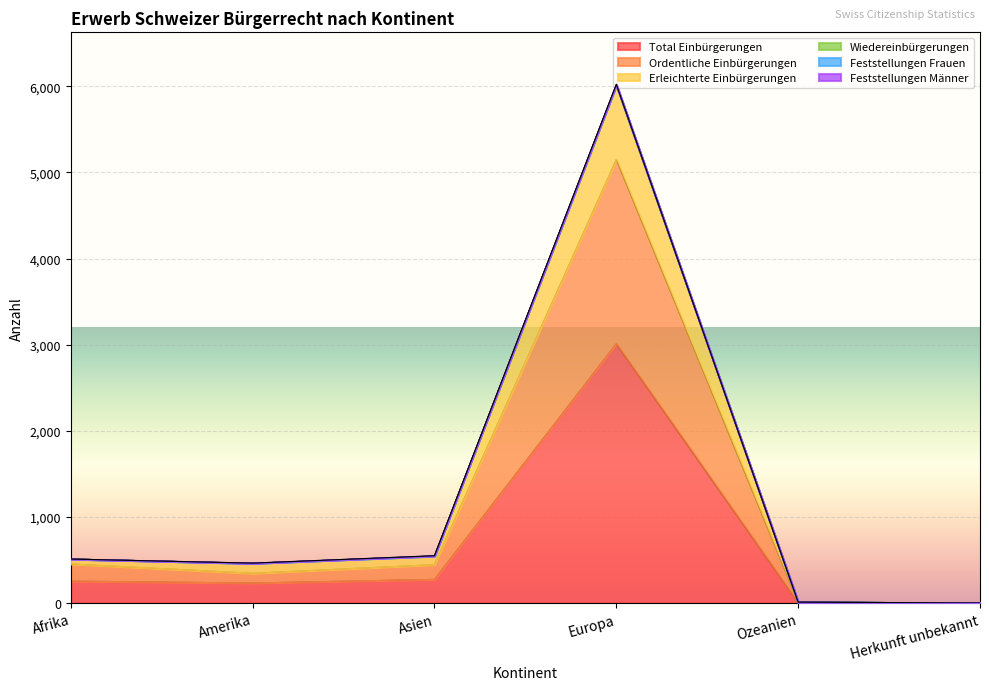

Reading left to right, extract all data points from this chart.

Total Einbürgerungen: 256	234	276	3012	6	1
Ordentliche Einbürgerungen: 455	347	447	5150	9	1
Erleichterte Einbürgerungen: 512	465	551	6023	12	2